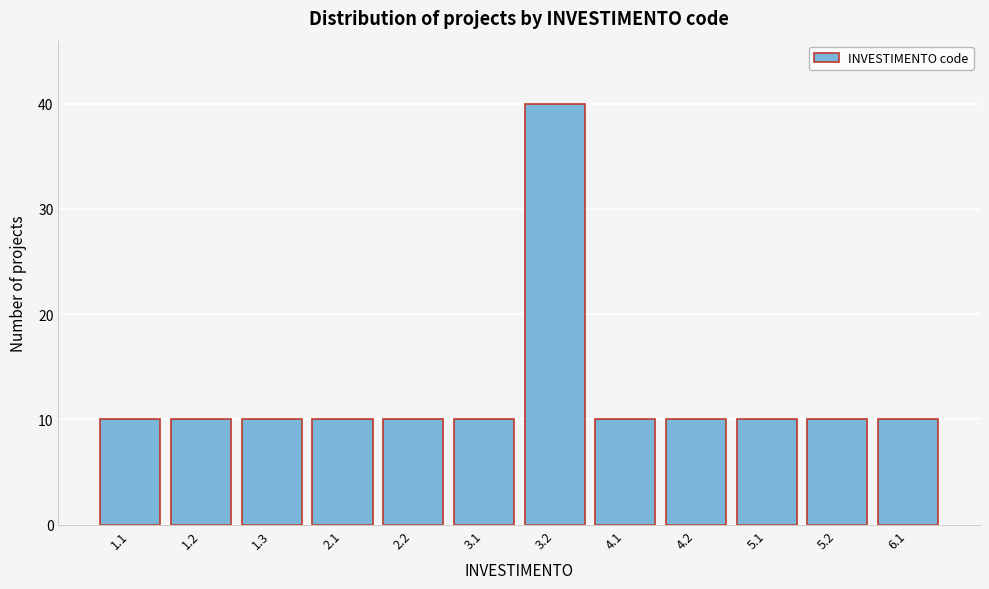

Reading left to right, list all the values displayed in this chart.

10	10	10	10	10	10	40	10	10	10	10	10